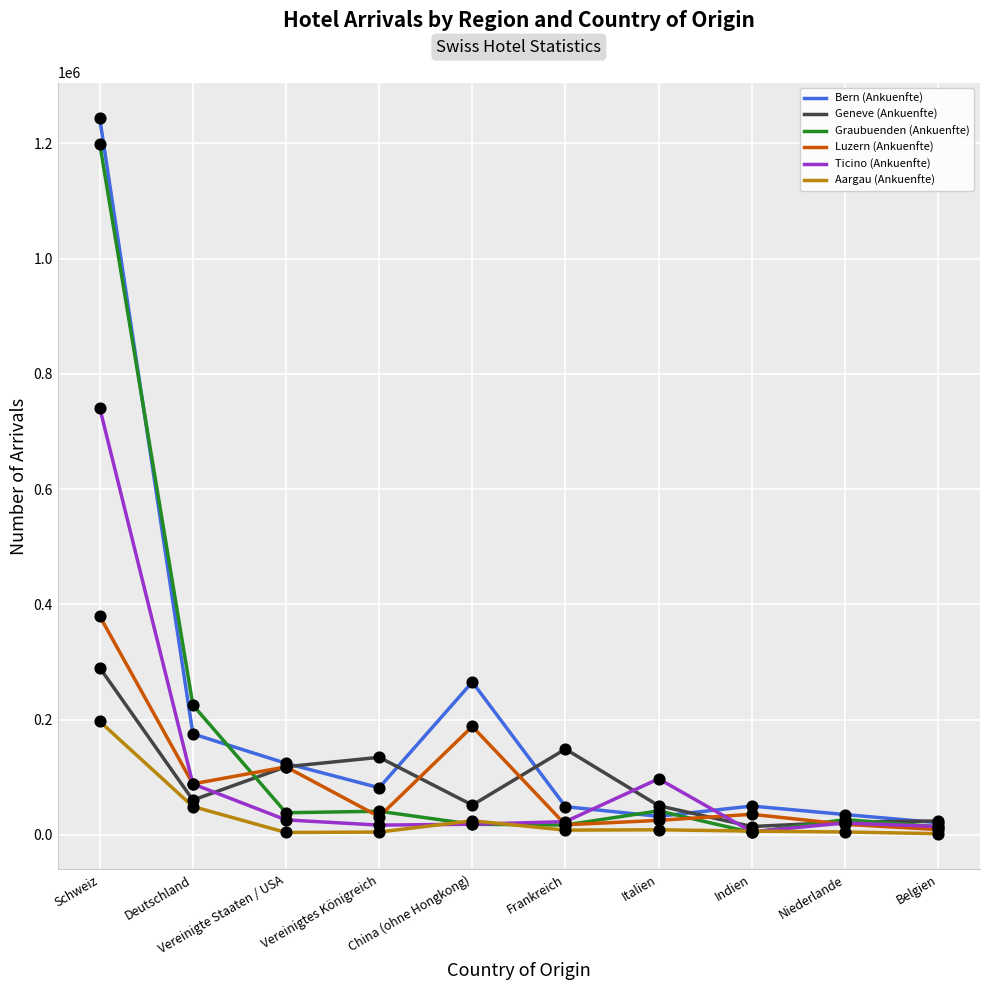

At which category is the sum across all series the highest?

Schweiz